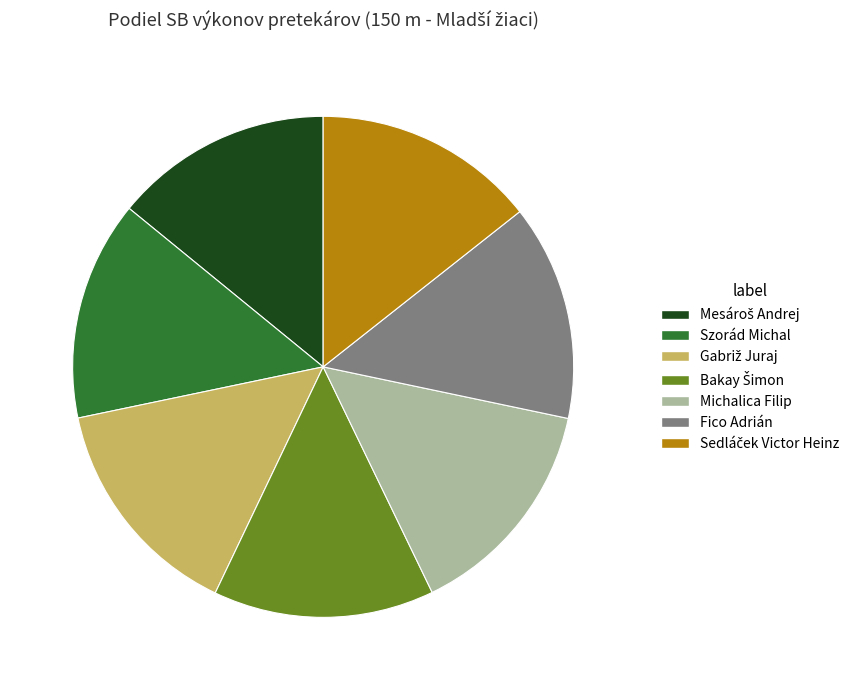

Approximately how many times larger is the value at Szorád Michal compared to Michalica Filip?

1.0